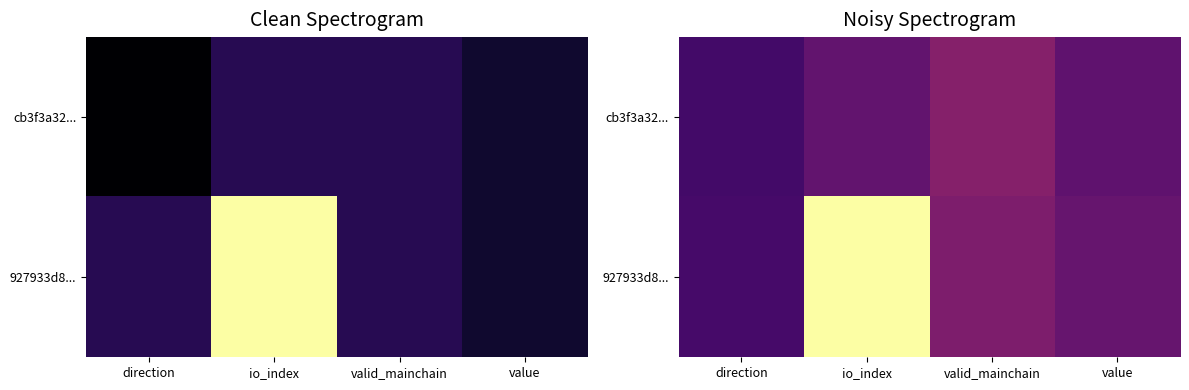

Which category has the highest value in the 927933d8... series?

io_index